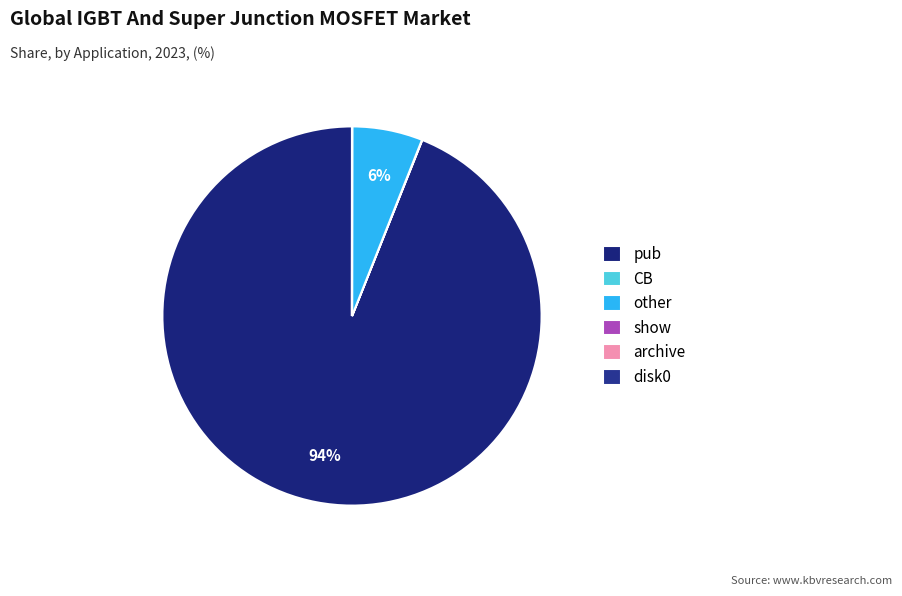

Which slice is the largest?

pub